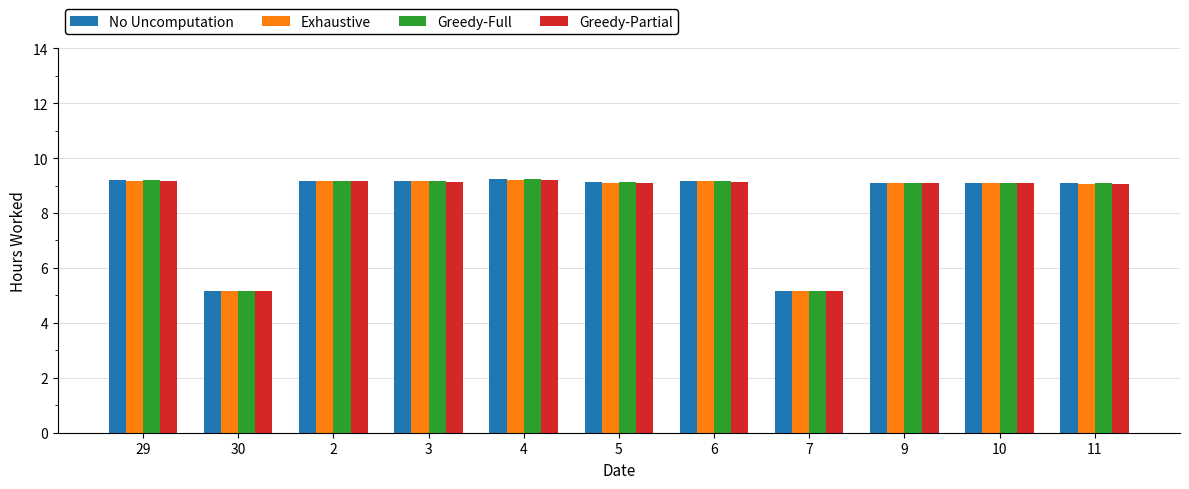

How many data points in No Uncomputation are above 9?

9